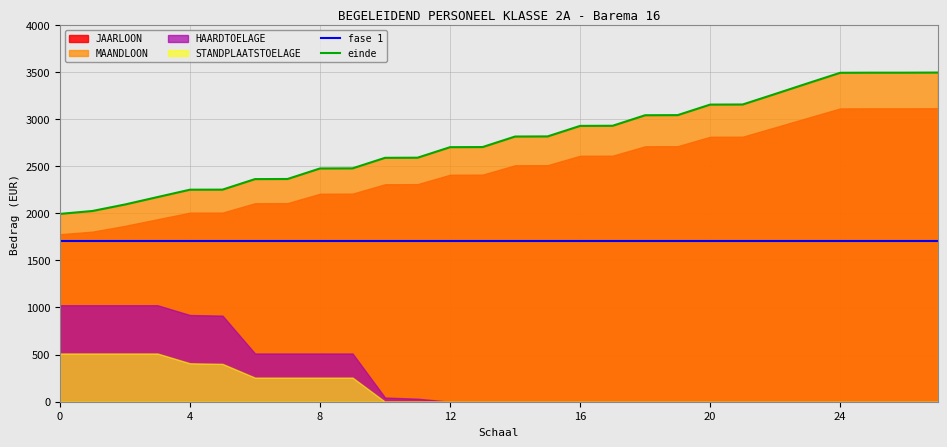

Which series has the widest spread of values?

einde